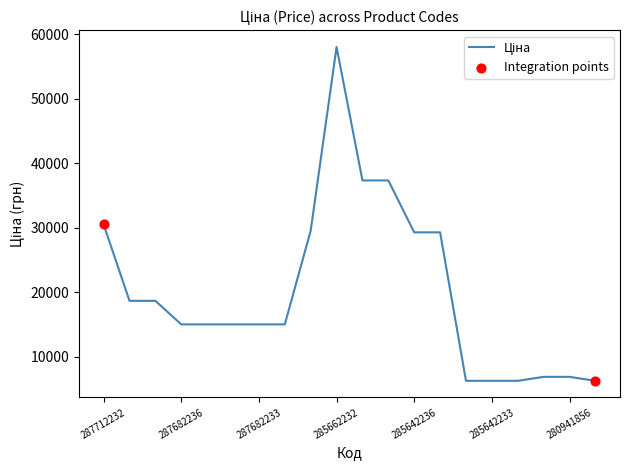

What is the difference between the maximum and minimum values?

51770.3